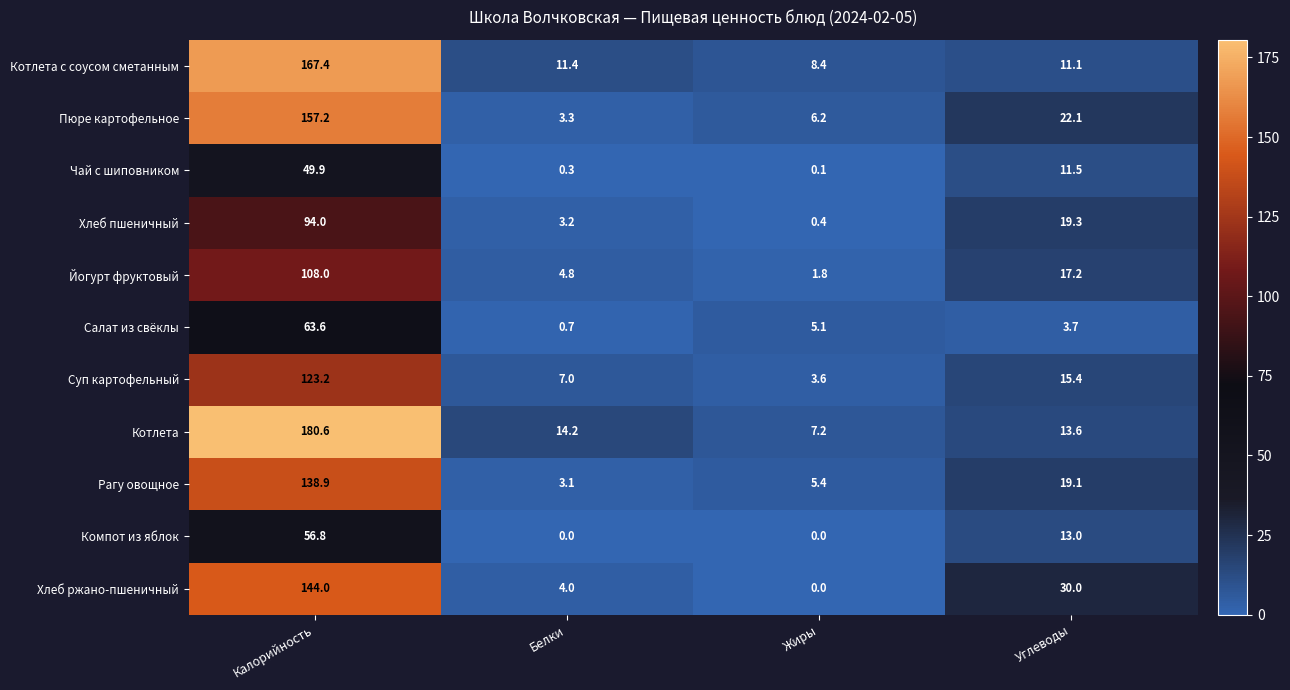

How many series are shown in this chart?

11